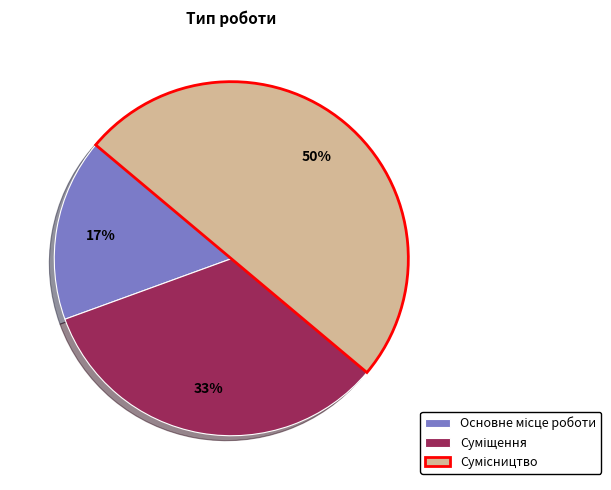

To the nearest percent, what is the average slice percentage?

33%